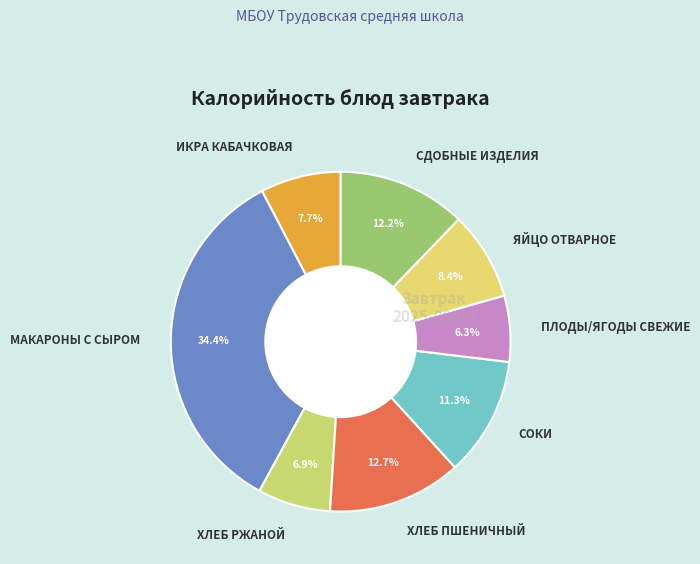

Rank the categories by value from highest to lowest.

МАКАРОНЫ С СЫРОМ, ХЛЕБ ПШЕНИЧНЫЙ, СДОБНЫЕ ИЗДЕЛИЯ, СОКИ, ЯЙЦО ОТВАРНОЕ, ИКРА КАБАЧКОВАЯ, ХЛЕБ РЖАНОЙ, ПЛОДЫ/ЯГОДЫ СВЕЖИЕ